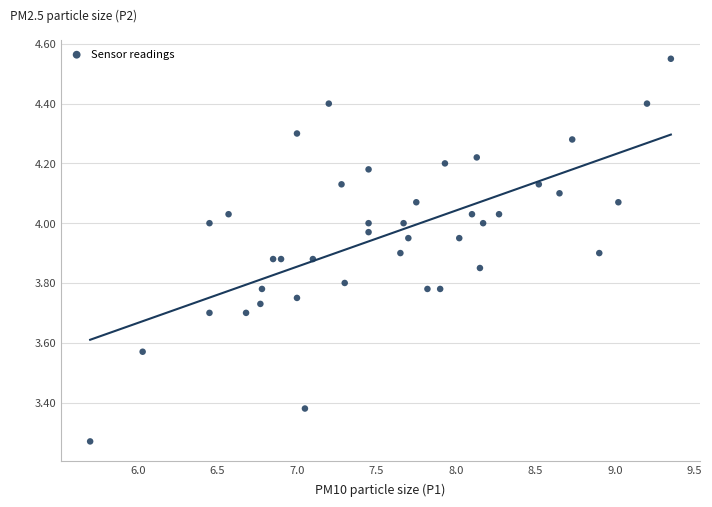

What is the range of Y values (max minus min)?

1.3